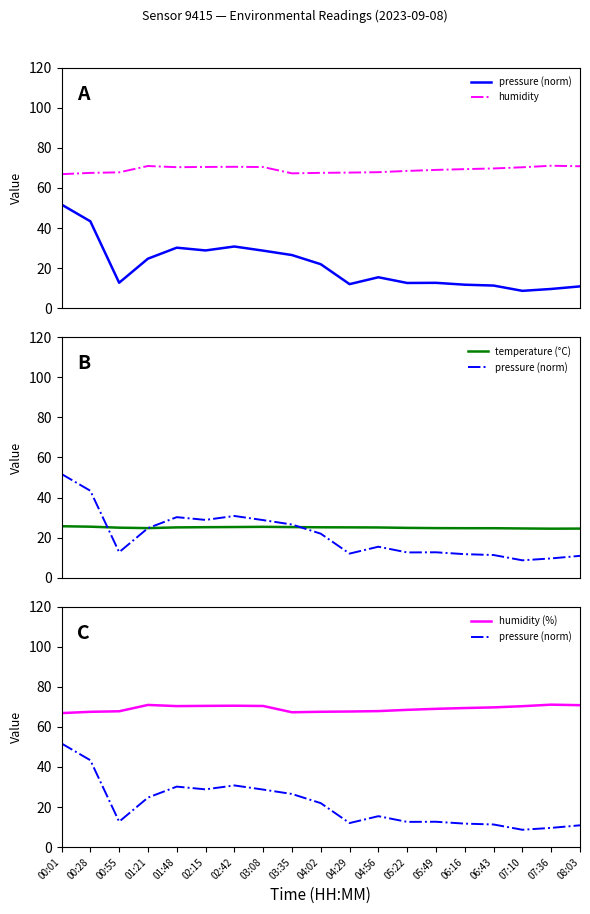

Between 03:35 and 06:16, which is larger?

03:35